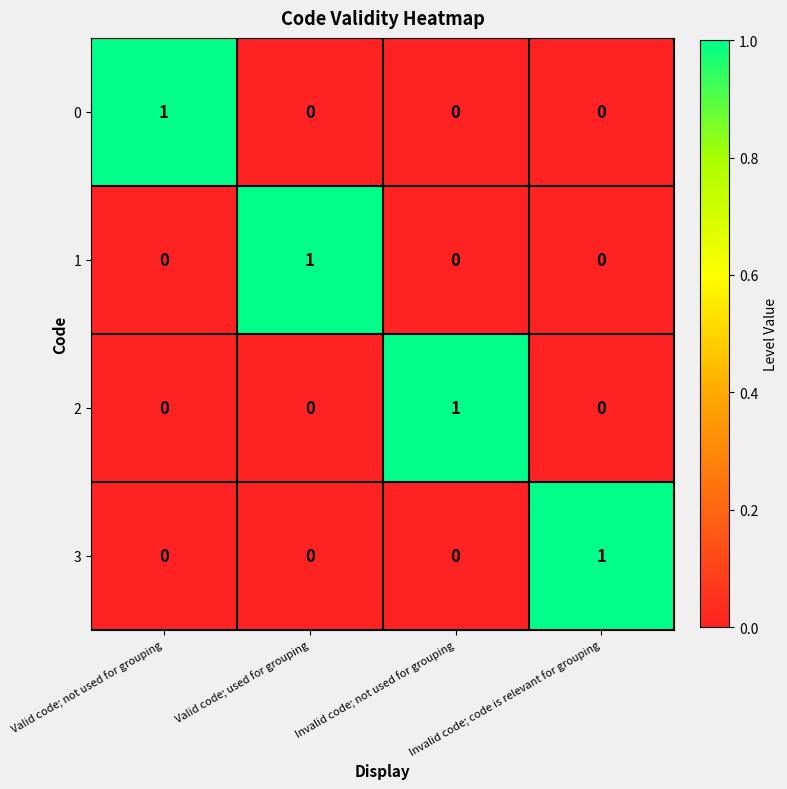

The value of 0 at Valid code; used for grouping is 0. True or false?

True